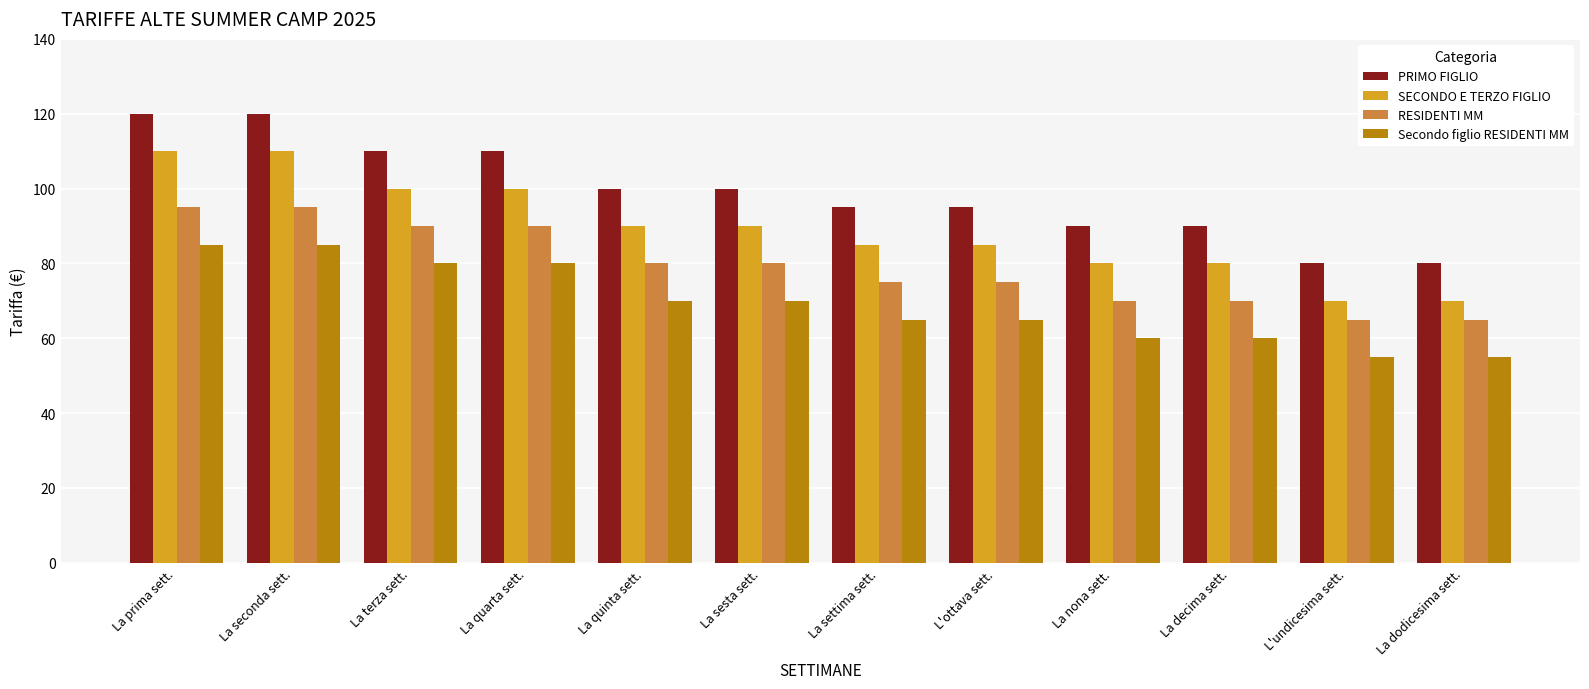

What is the total value across all series at La sesta sett.?

340